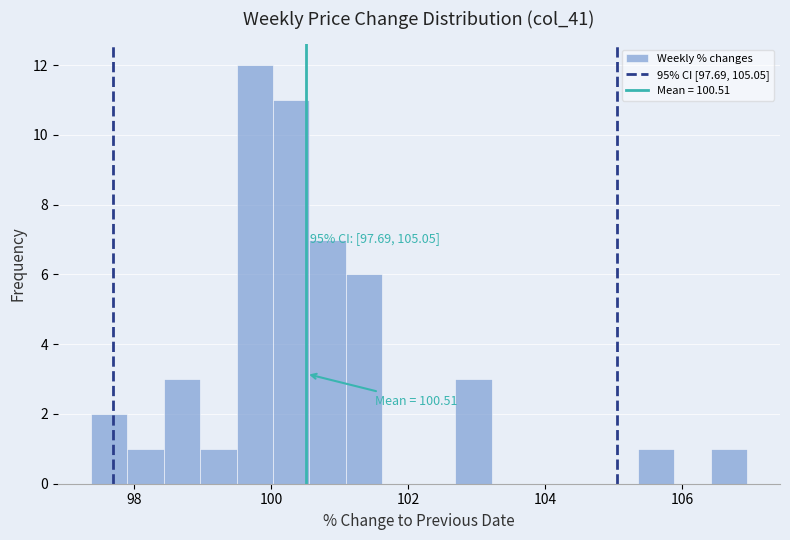

Around what value on the x-axis is the tallest bar? Give the approximate position of its centre, as read against the axis.

99.8